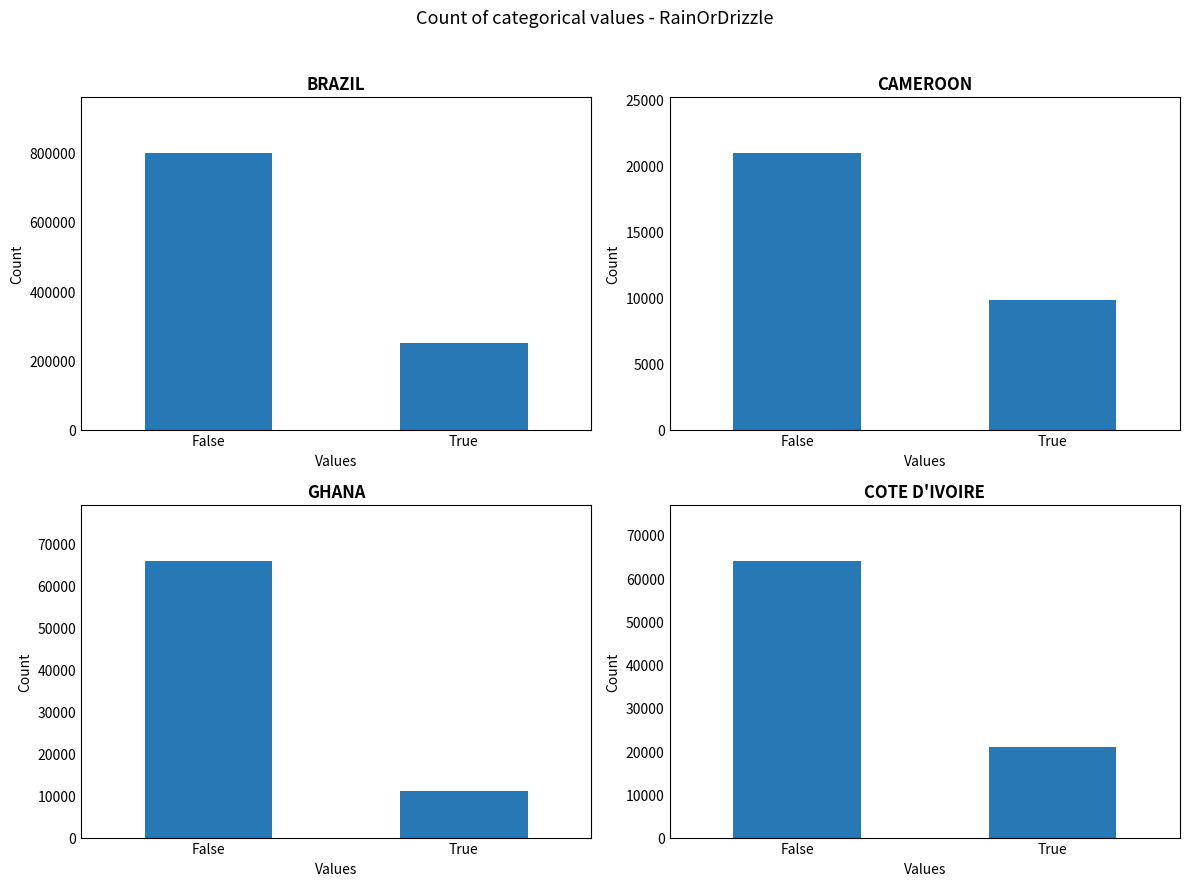

What is the label of the 2nd bar from the right?

False